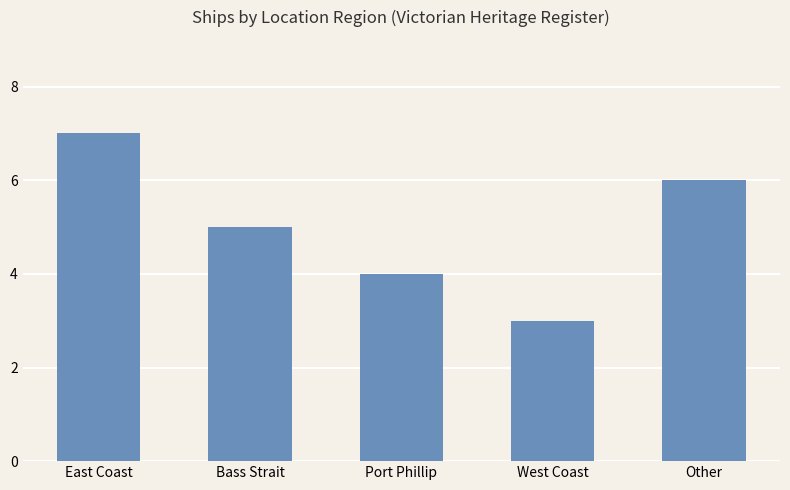

Which category has the highest value across all series?

East Coast